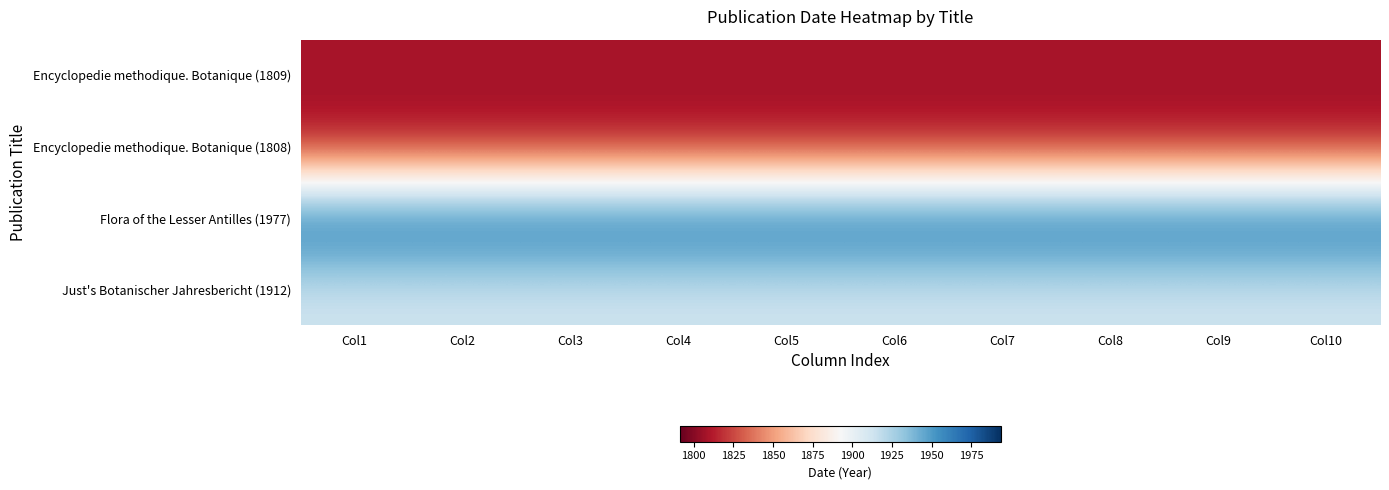

Rank the series by their maximum value, from lowest to highest.

Encyclopedie methodique. Botanique (1808), Encyclopedie methodique. Botanique (1809), Just's Botanischer Jahresbericht (1912), Flora of the Lesser Antilles (1977)